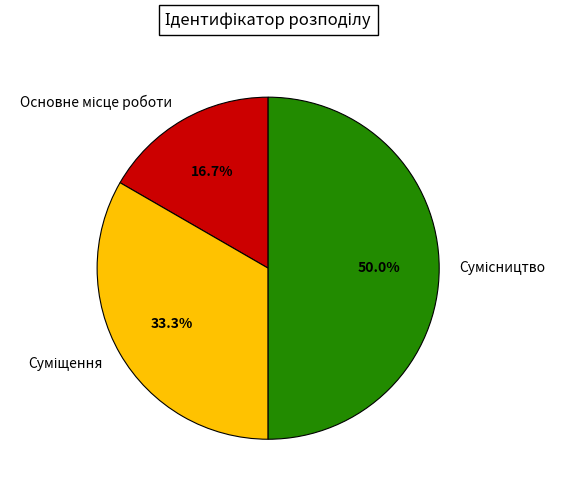

How many segments does this pie chart have?

3